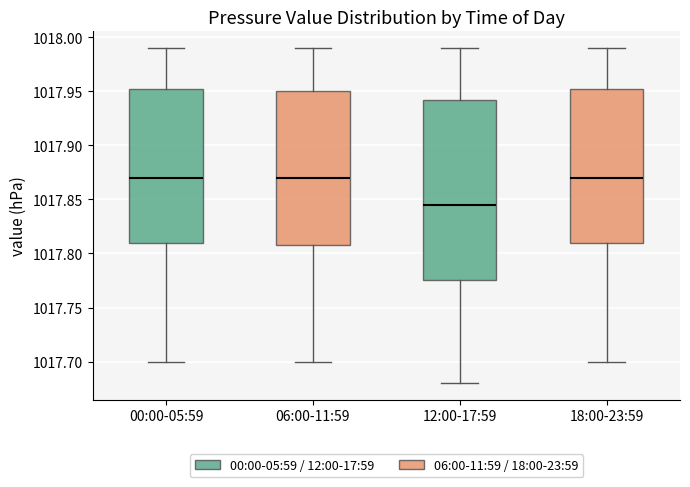

Reading left to right, read every box against the y-axis: the position of its median line, the range the box covers, and the ends of its whiskers. The values are not printed on the chart, so give them approximately, as read against the axis.

00:00-05:59: median 1017.870, box 1017.810 to 1017.955, whiskers 1017.700 to 1017.990
06:00-11:59: median 1017.870, box 1017.810 to 1017.950, whiskers 1017.700 to 1017.990
12:00-17:59: median 1017.845, box 1017.775 to 1017.945, whiskers 1017.680 to 1017.990
18:00-23:59: median 1017.870, box 1017.810 to 1017.955, whiskers 1017.700 to 1017.990